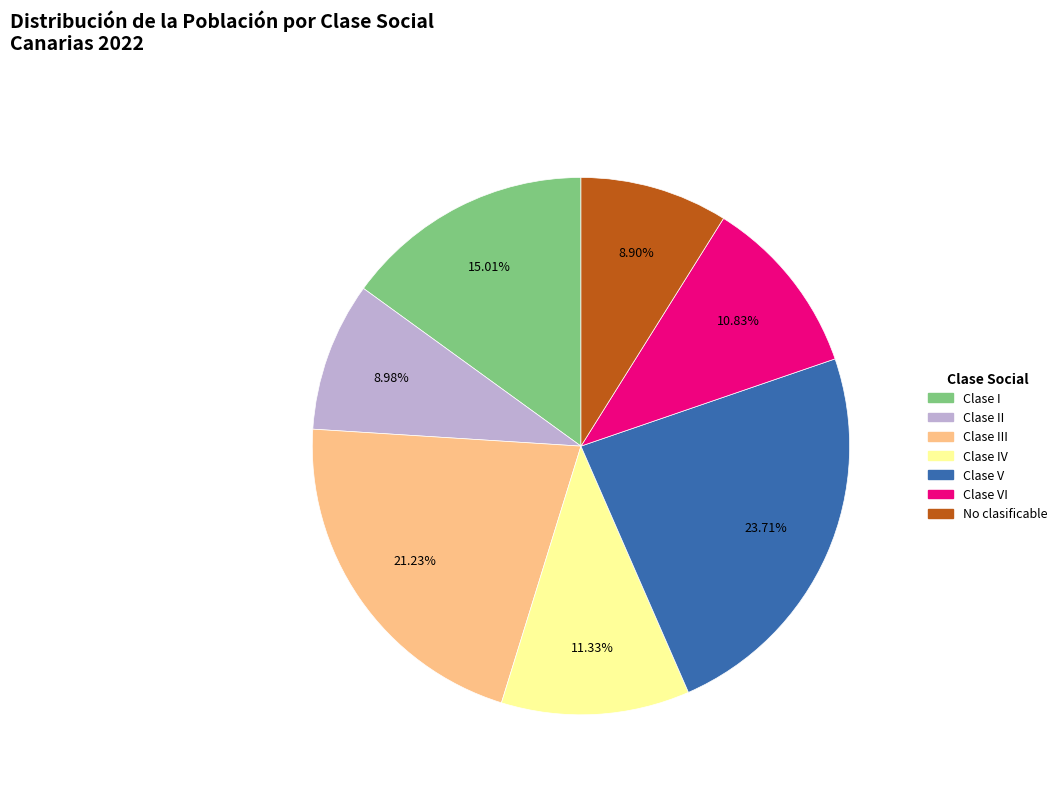

Between Clase I and Clase VI, which is larger?

Clase I